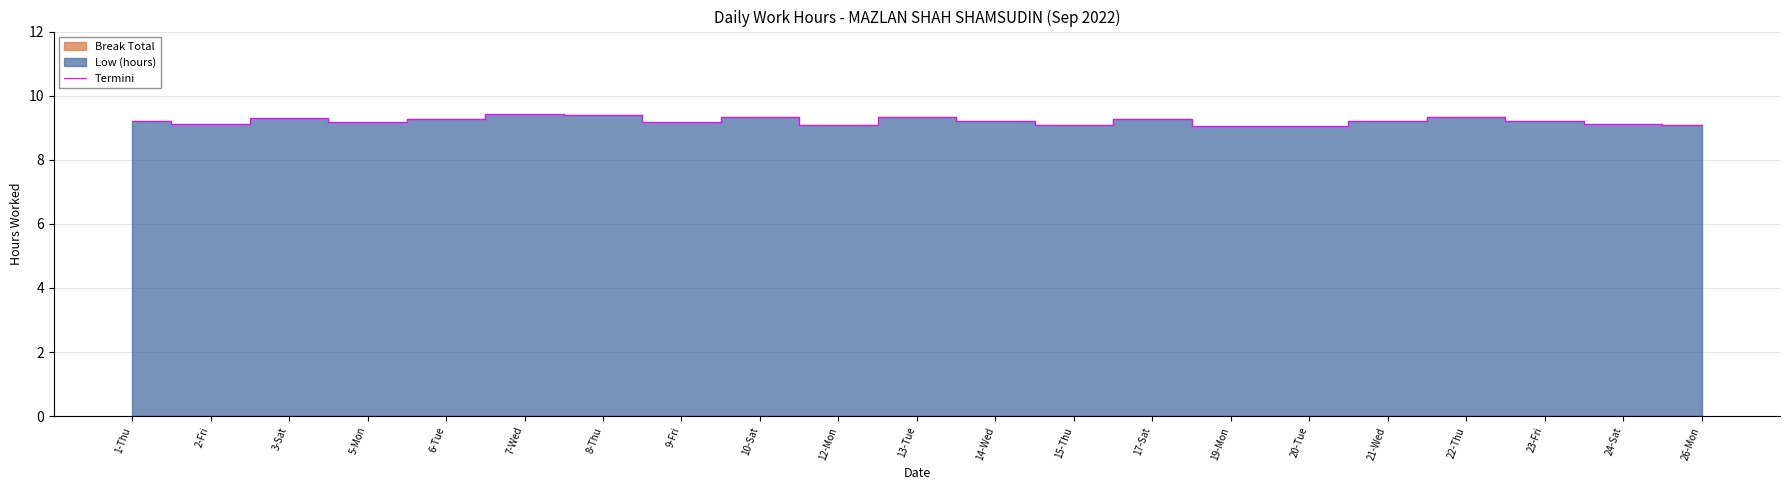

Which category has the highest value across all series?

7-Wed